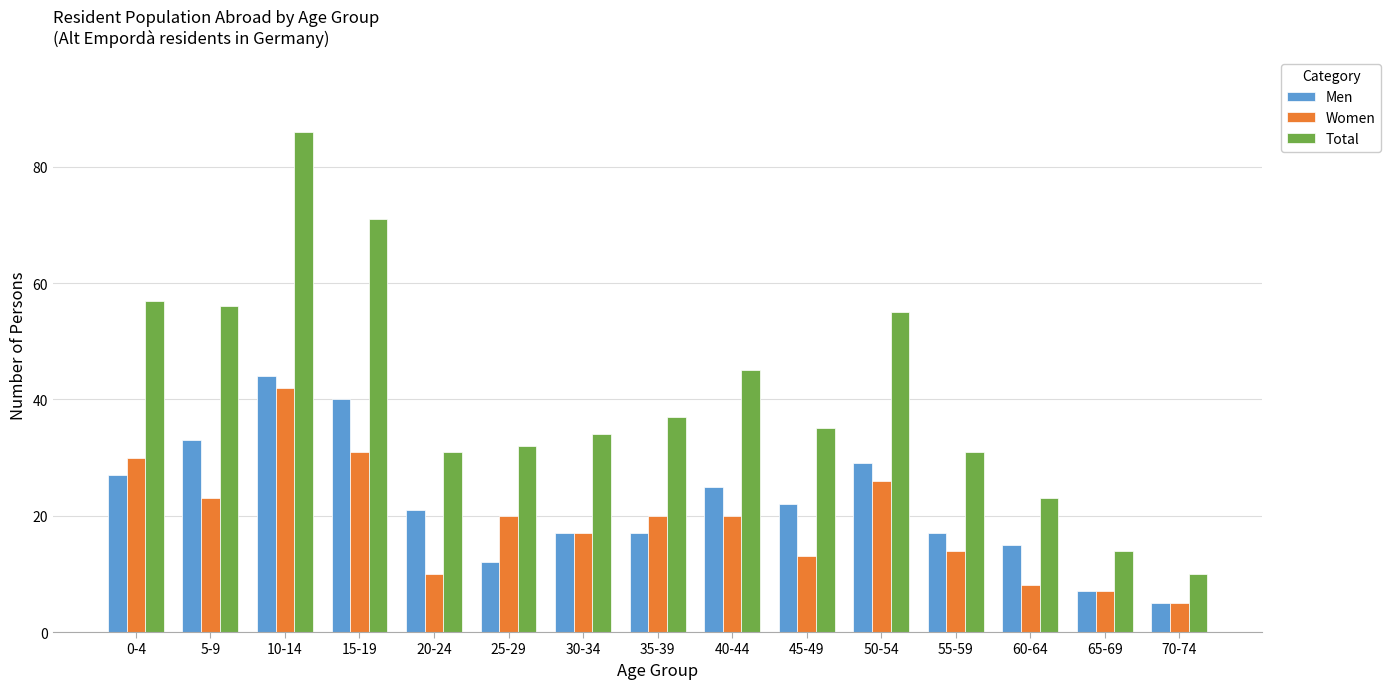

Which category has the highest value in the Men series?

10-14